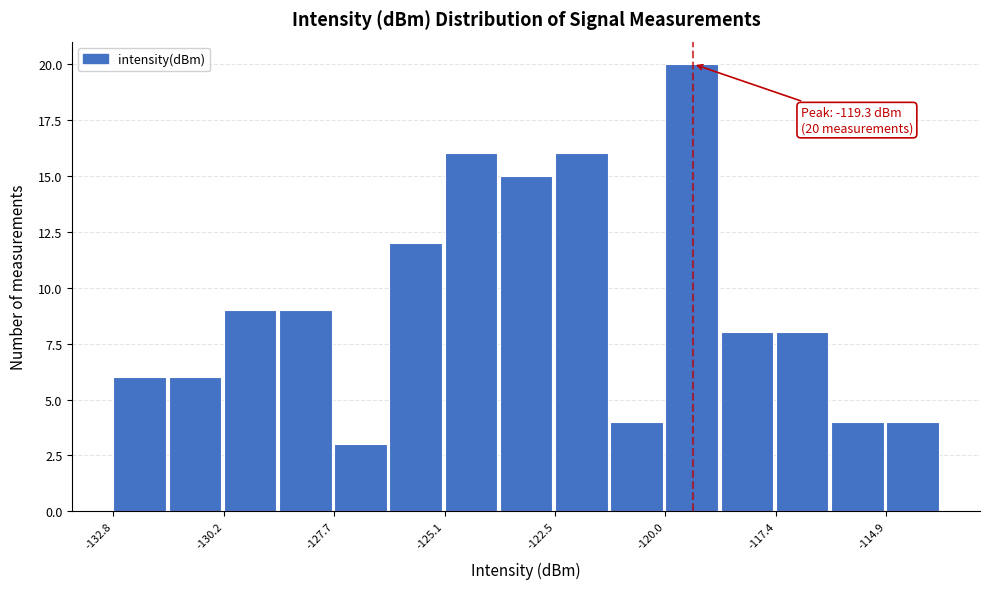

Around what value on the x-axis is the tallest bar? Give the approximate position of its centre, as read against the axis.

-119.5